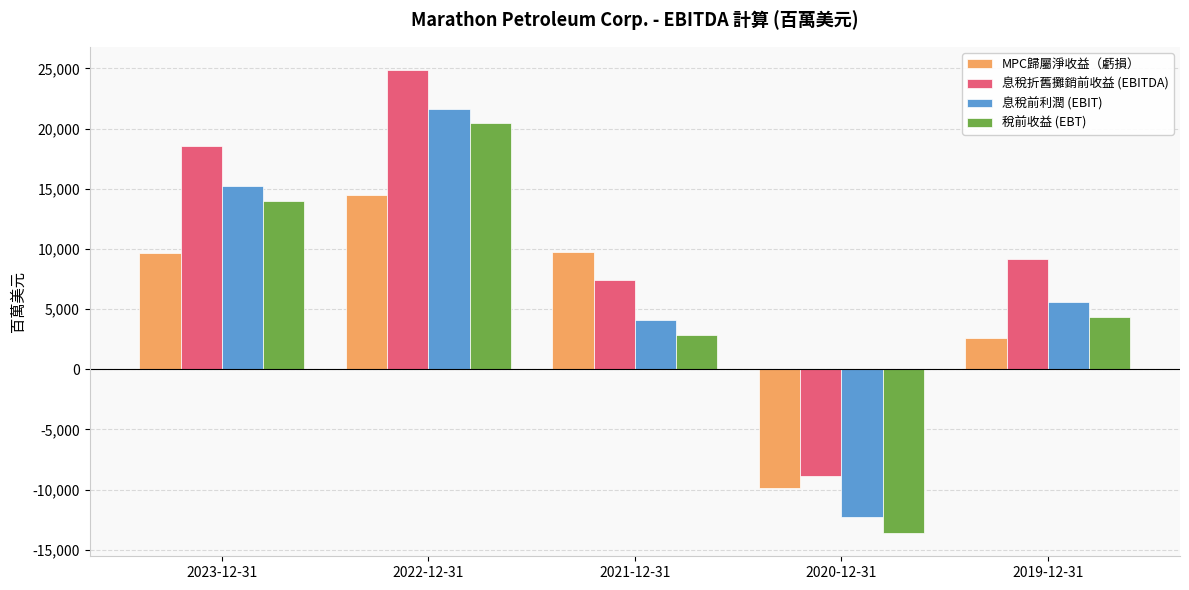

Which label corresponds to the smallest value in the chart?

2020-12-31